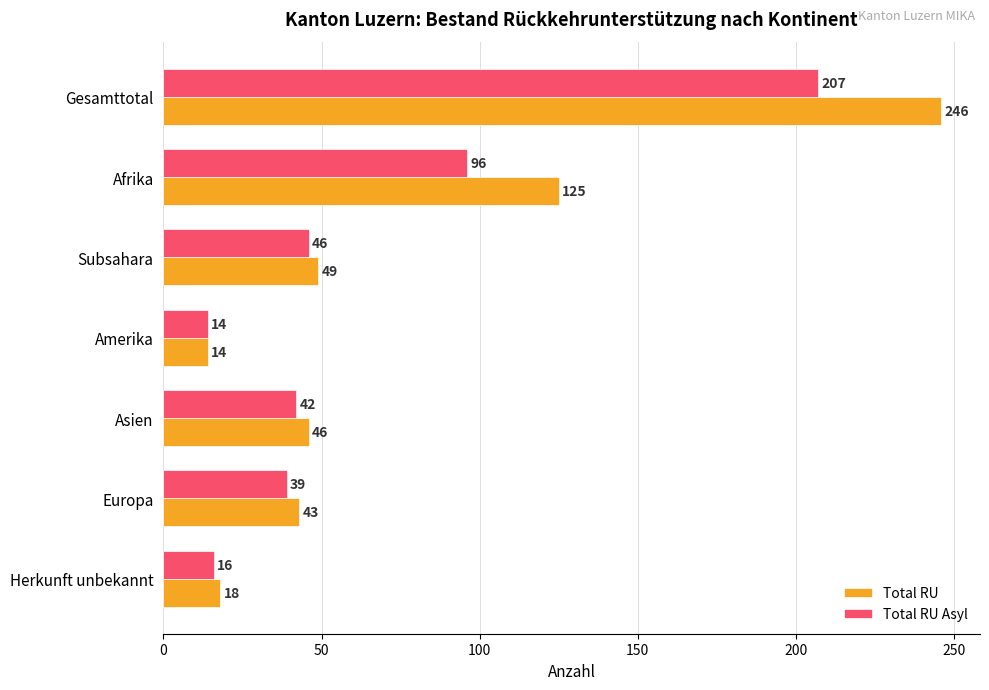

How many distinct data groups are displayed?

2